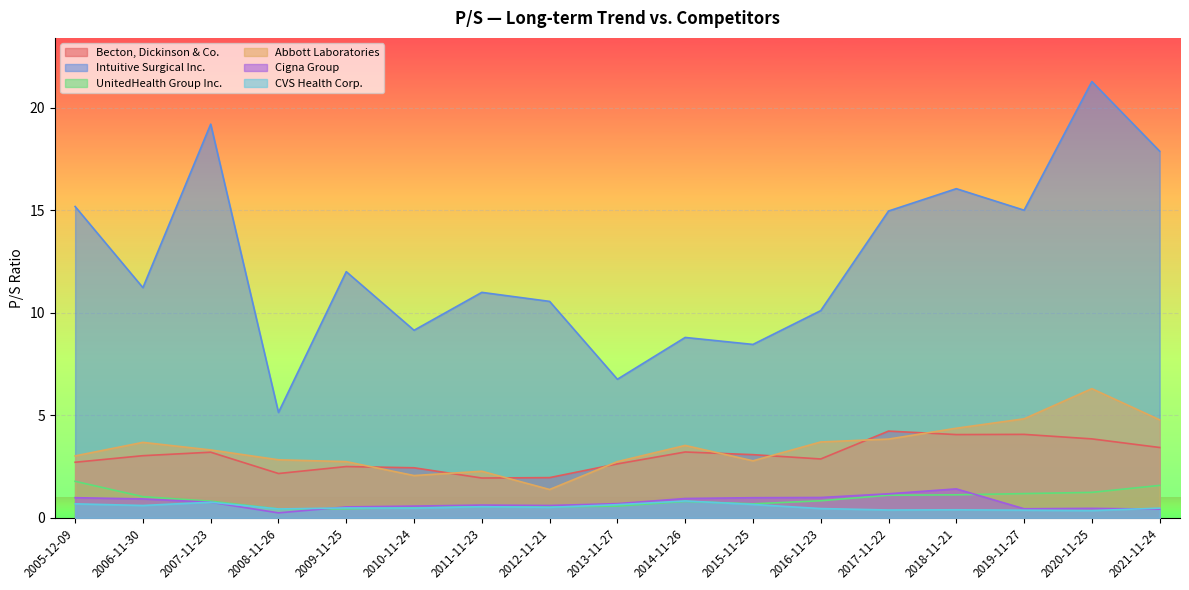

True or false: Abbott Laboratories has a value of 0.7 at 2011-11-23.

False